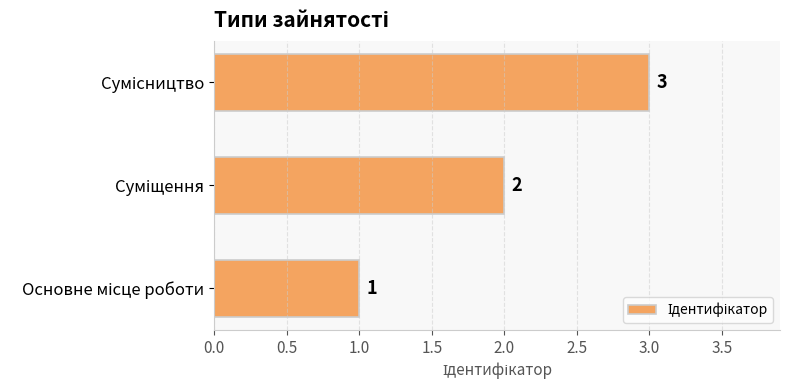

How many data points are less than 2?

1